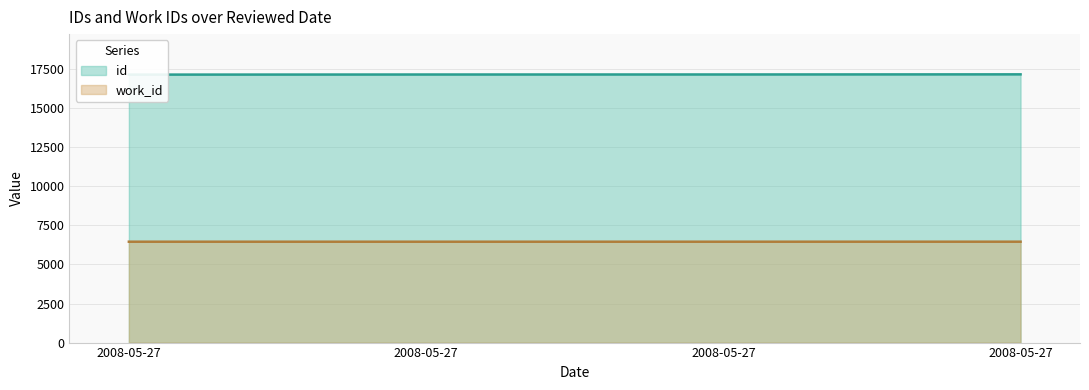

Rank the categories by work_id value from highest to lowest.

2008-05-27, 2008-05-27, 2008-05-27, 2008-05-27